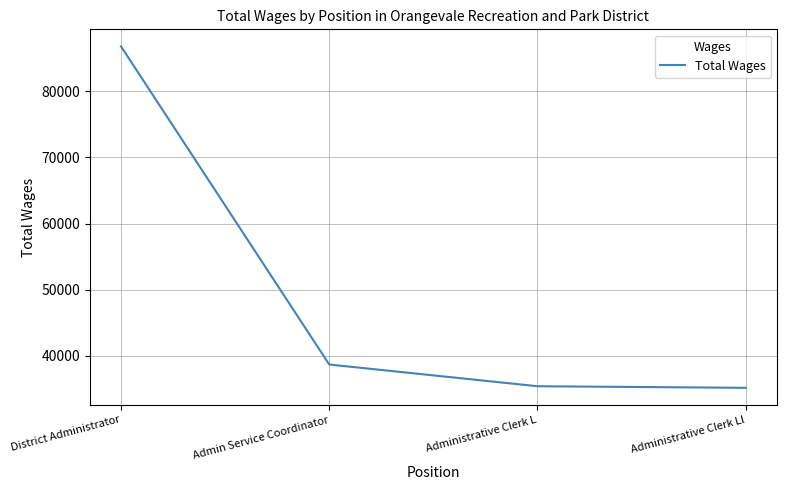

What is the greatest value displayed?

86768